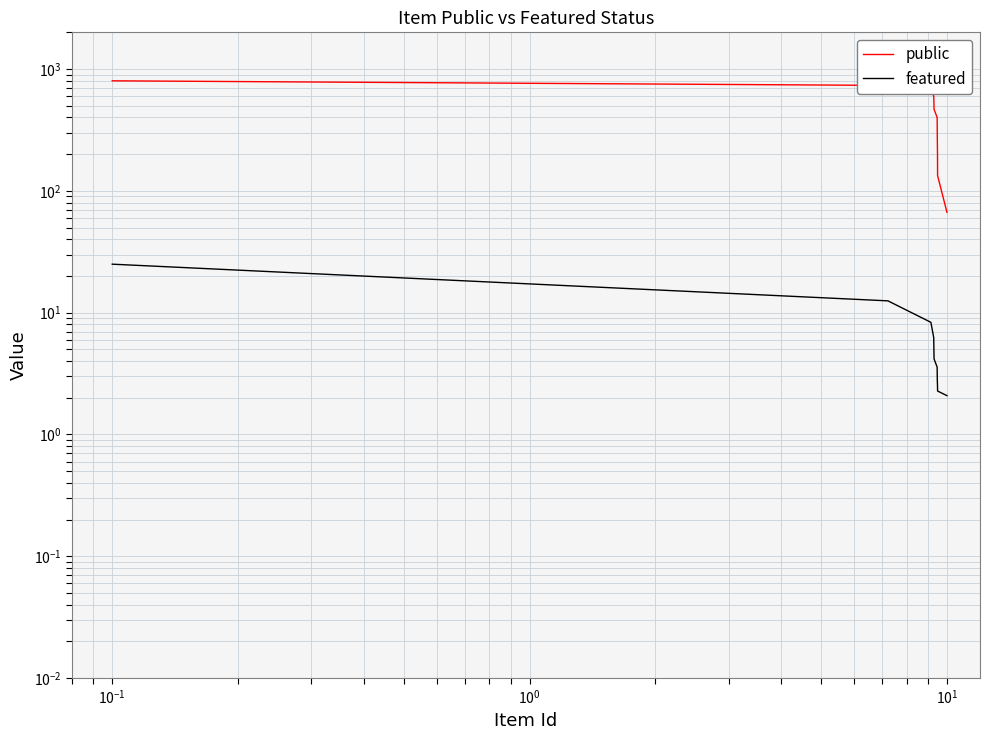

What are all the series names shown in the legend?

public, featured